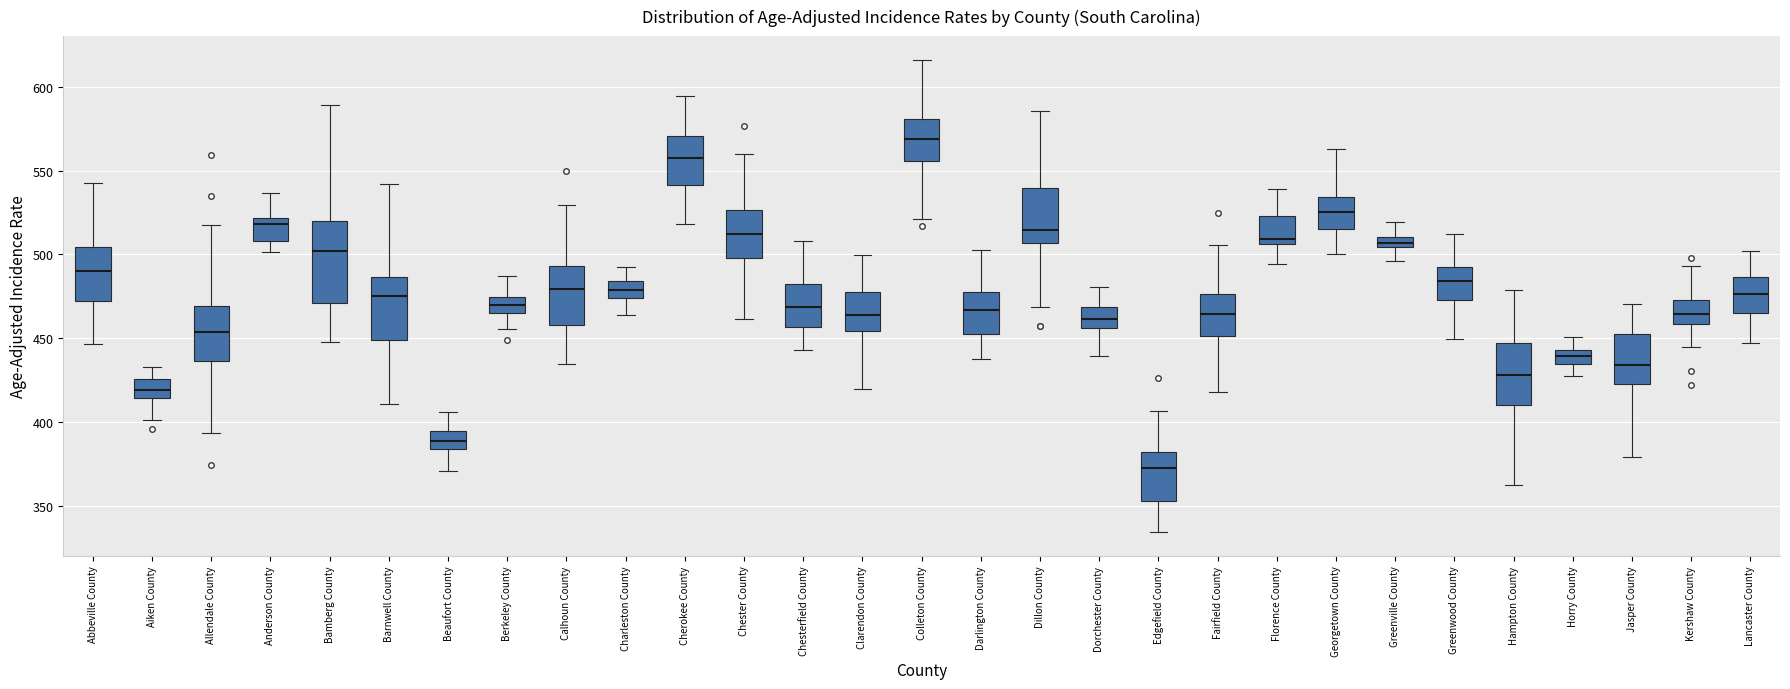

Comparing the boxes themselves (not the whiskers), which one is the tallest?

Bamberg County